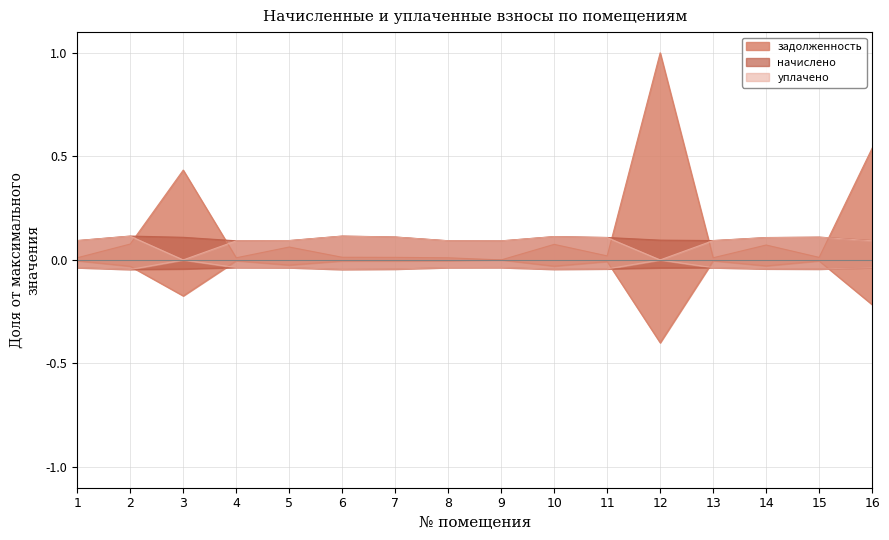

How many lines are shown in the chart?

3